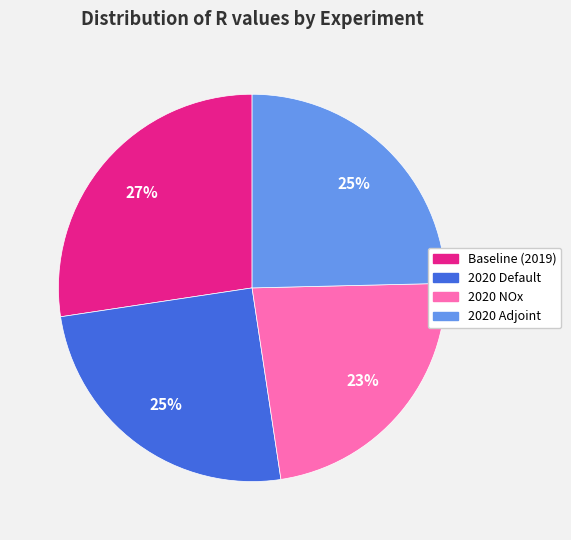

Do 2020 Adjoint and 2020 NOx together represent more than half of the pie?

No